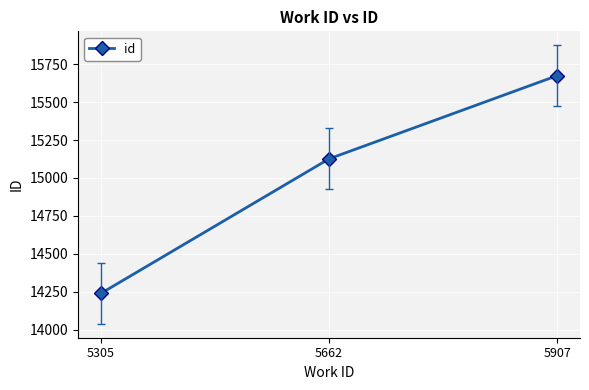

Where is the data nearest to the value 14957?

5662